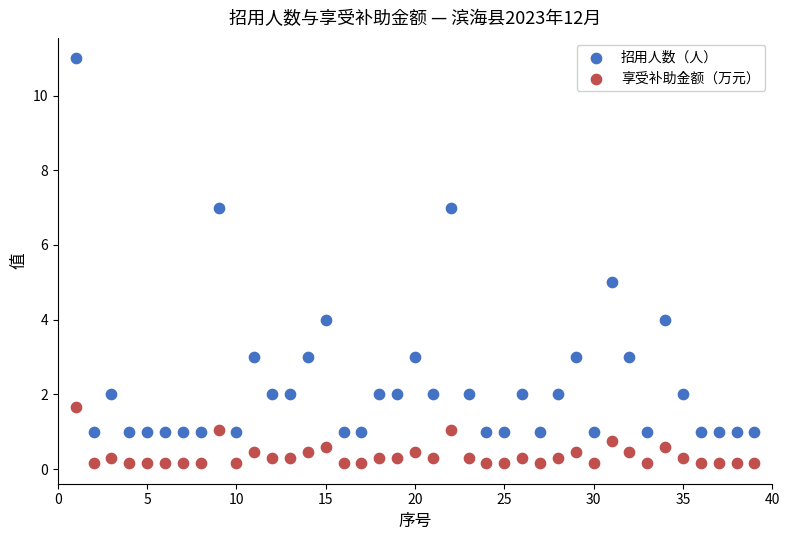

What are all the series names shown in the legend?

招用人数（人）, 享受补助金额（万元）